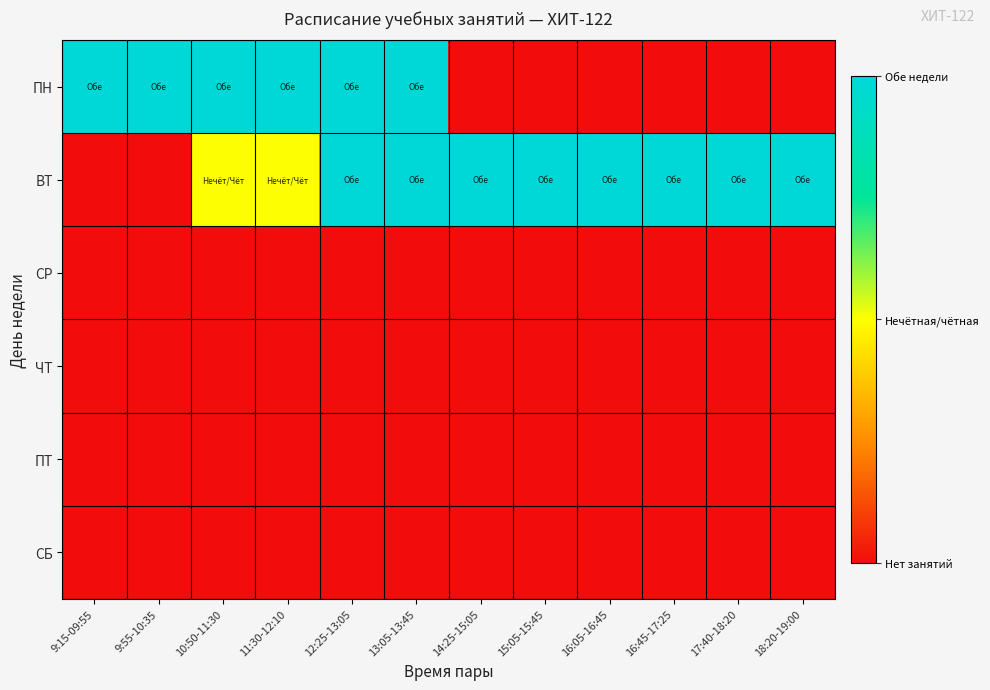

What is the spread (max minus min) of values at 9:55-10:35?

2